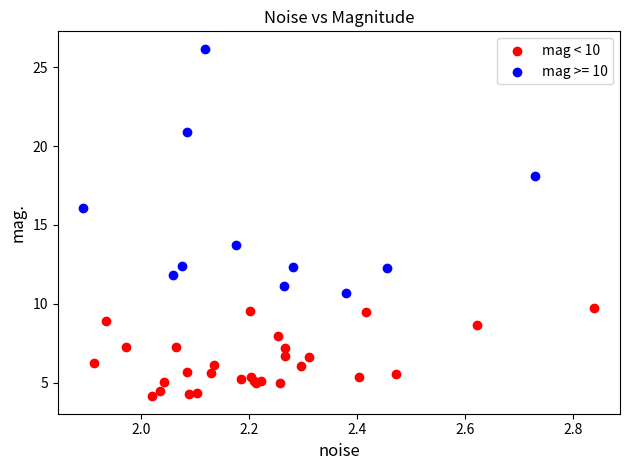

Which series contains the highest Y value?

mag >= 10